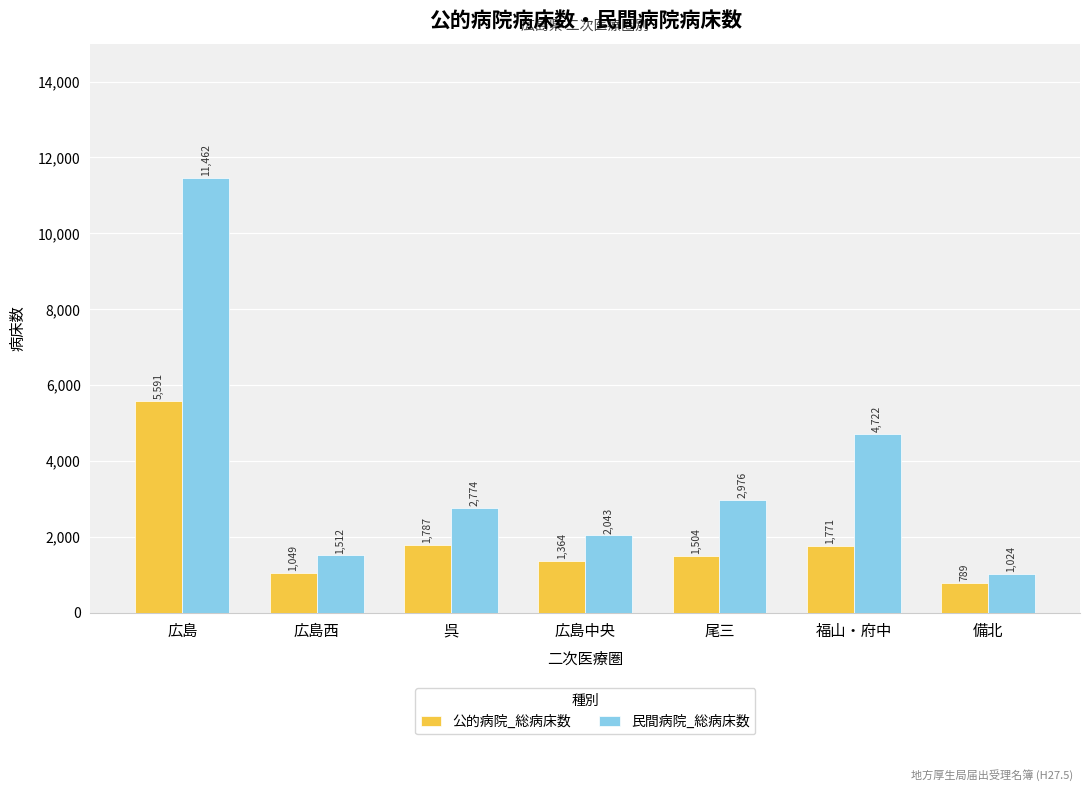

What is the approximate value of 民間病院_総病床数 at 広島, to the nearest 50?

11450